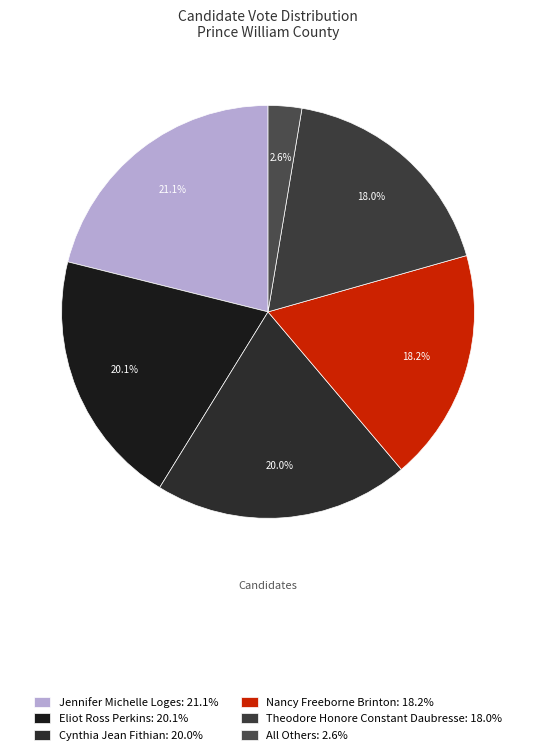

What percentage is the Nancy Freeborne Brinton slice, to the nearest percent?

18%